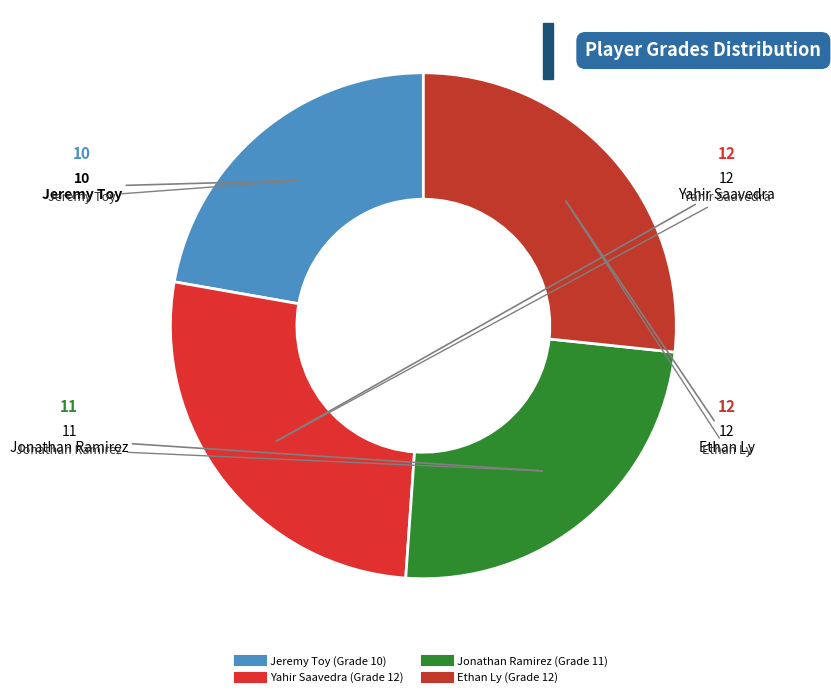

The Ethan Ly slice represents 37% of the pie. True or false?

False